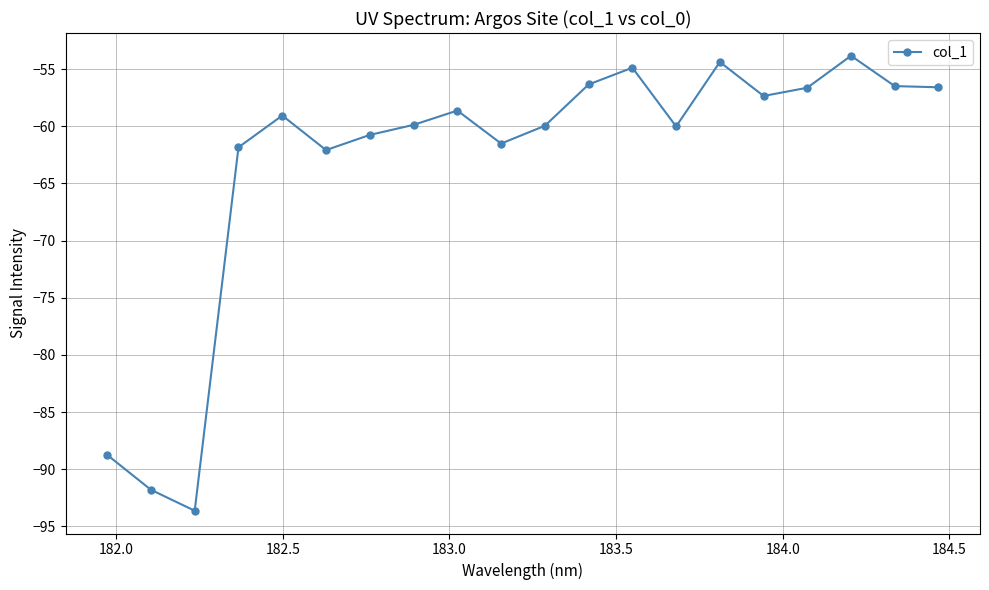

What is the difference between the second highest and second lowest values?

37.4